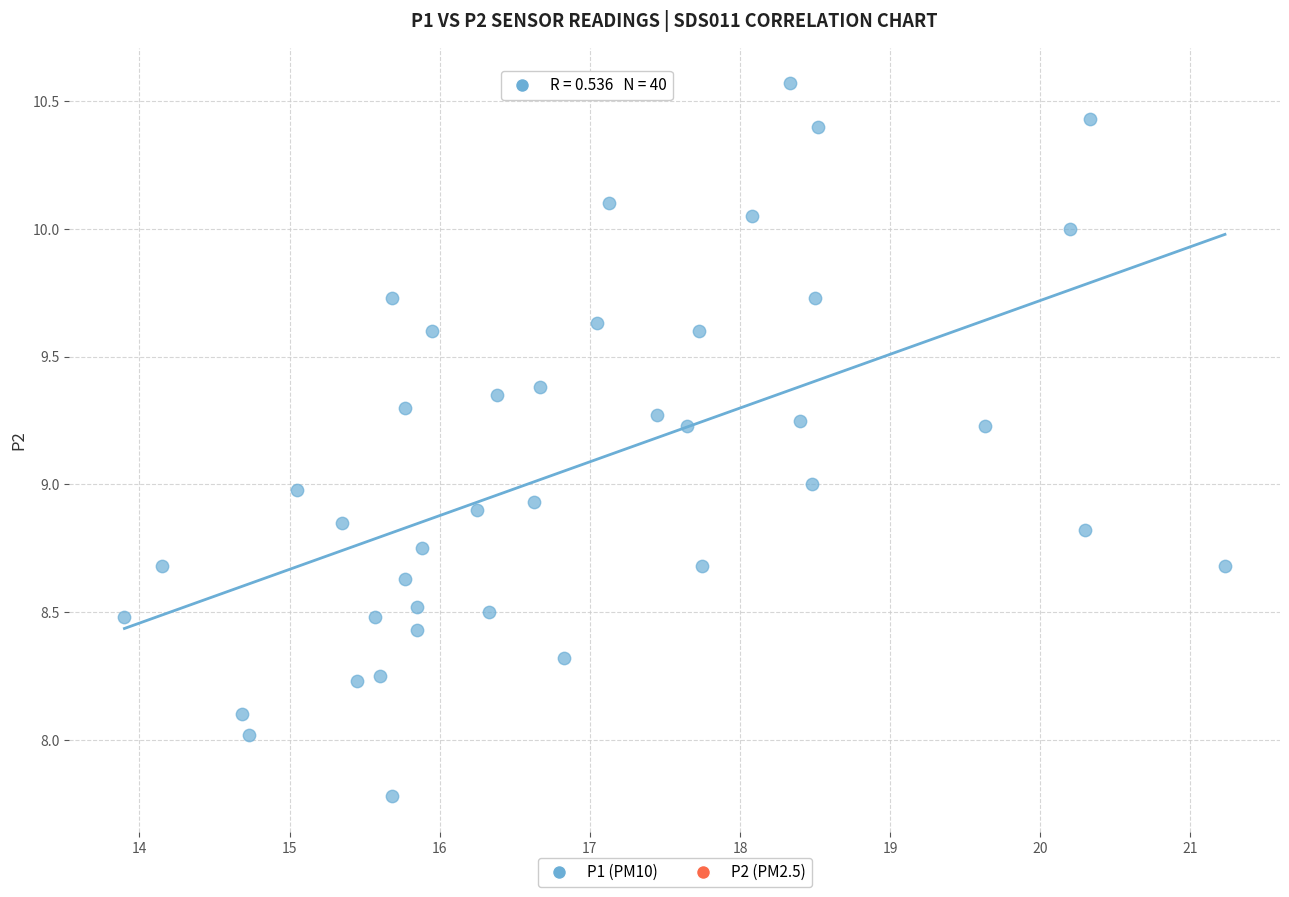

What is the range of Y values (max minus min)?

2.8